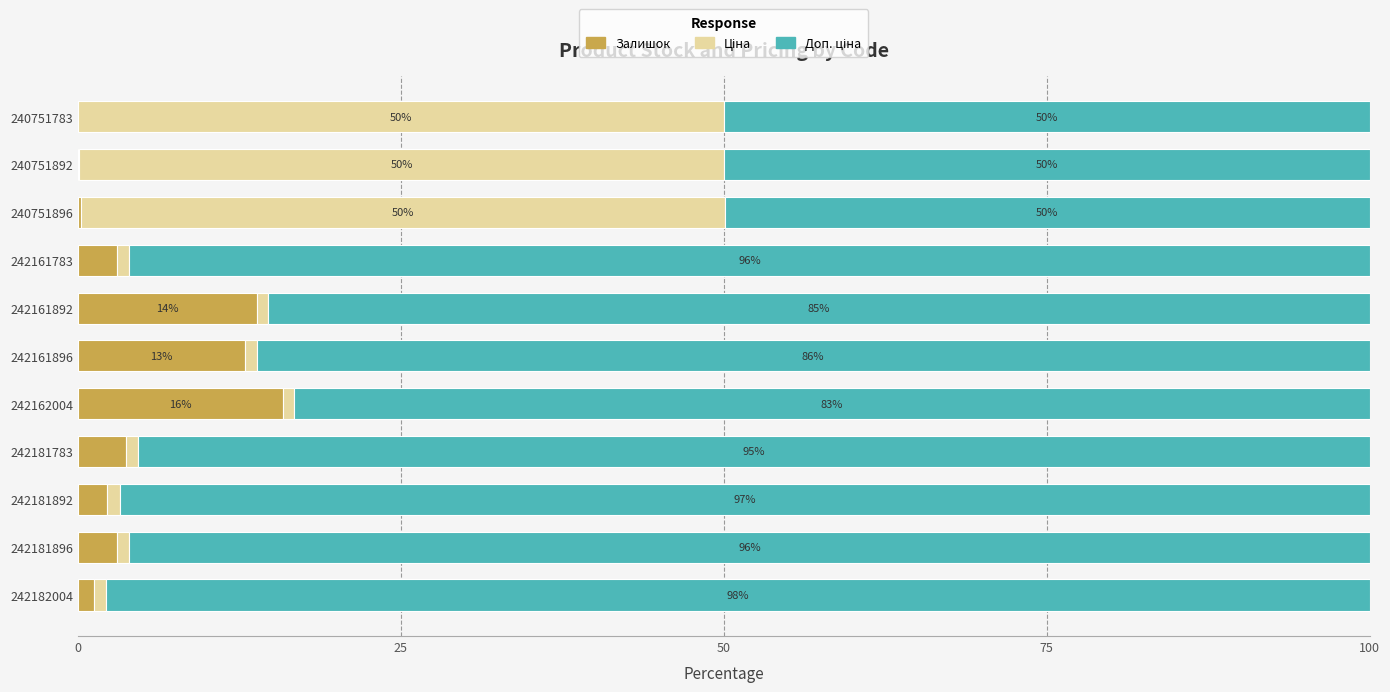

The Залишок series shows 21.3 at 242162004. True or false?

False